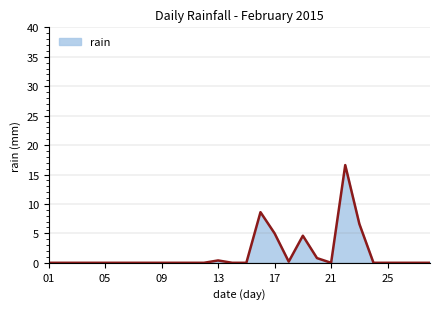

How many lines are shown in the chart?

1